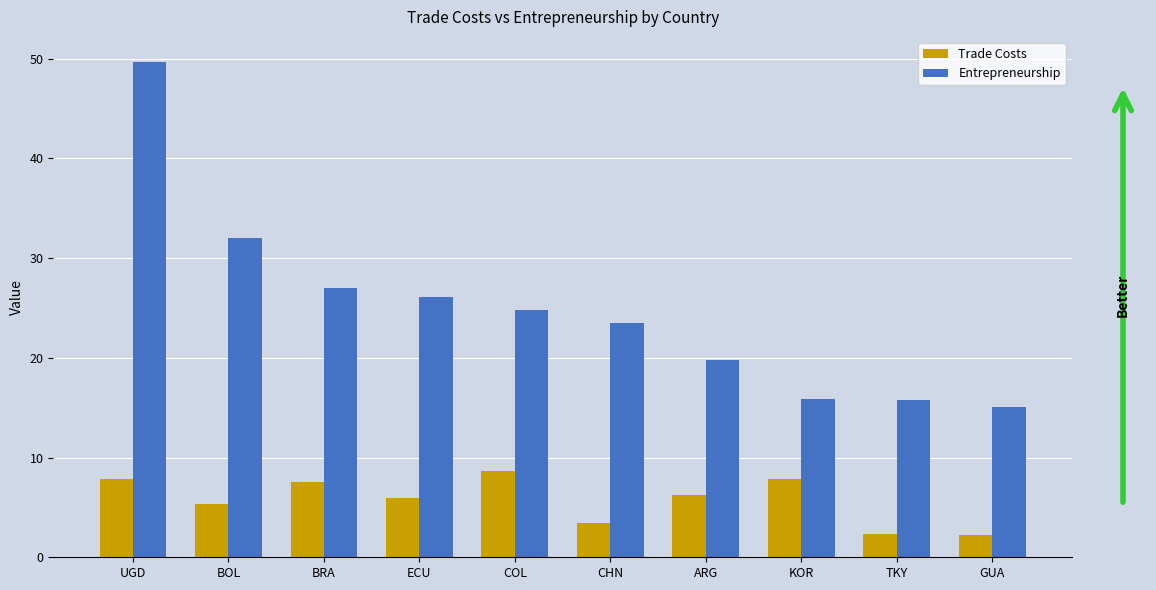

Which series has the largest range (max minus min)?

Entrepreneurship